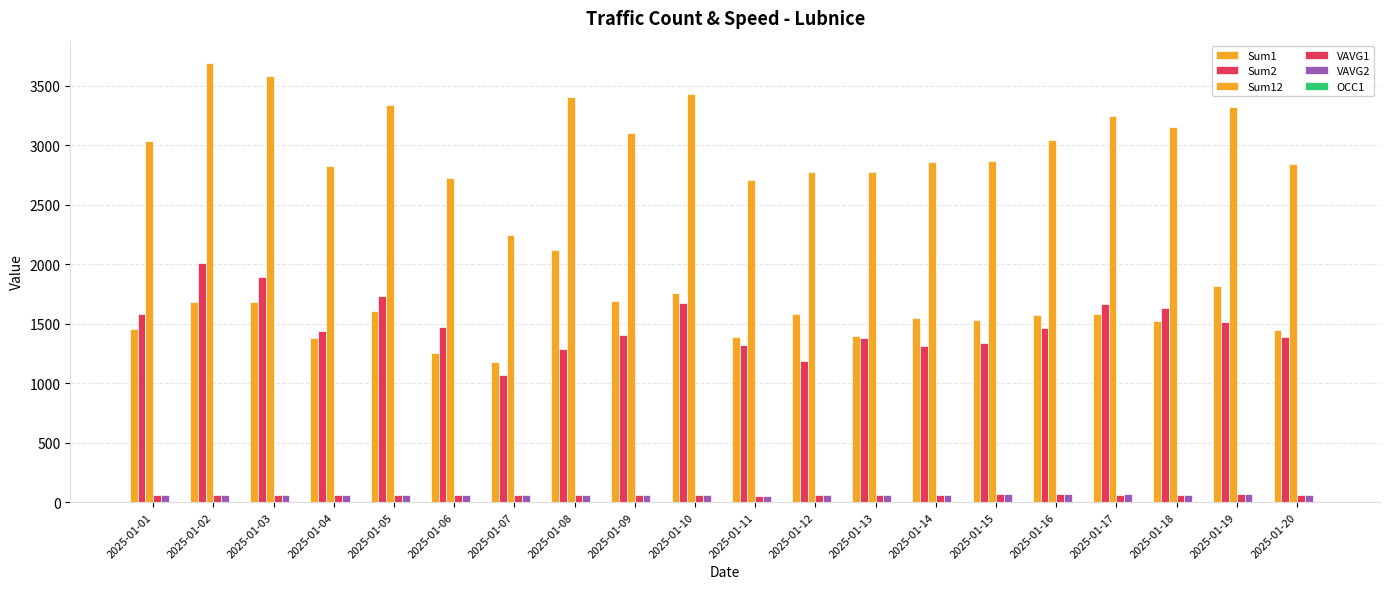

At which category is the sum across all series the highest?

2025-01-02